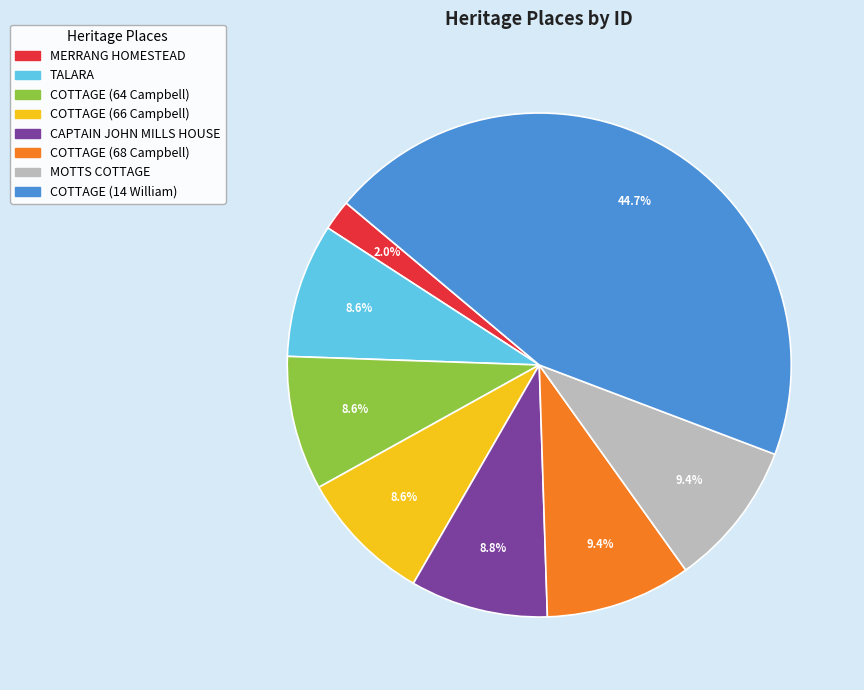

Count the number of slices in the pie.

8